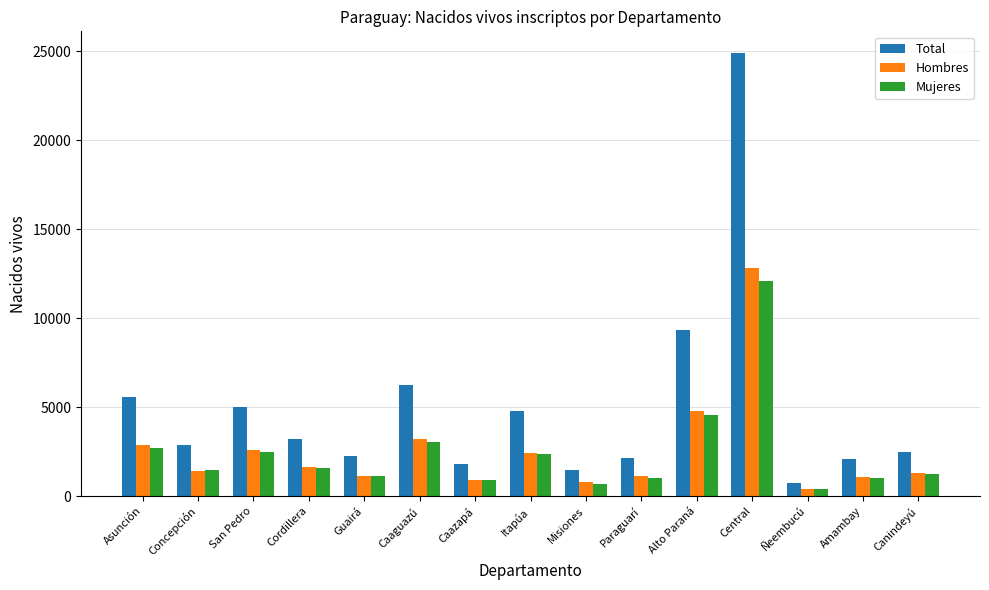

The Hombres series shows 2120 at Caaguazú. True or false?

False